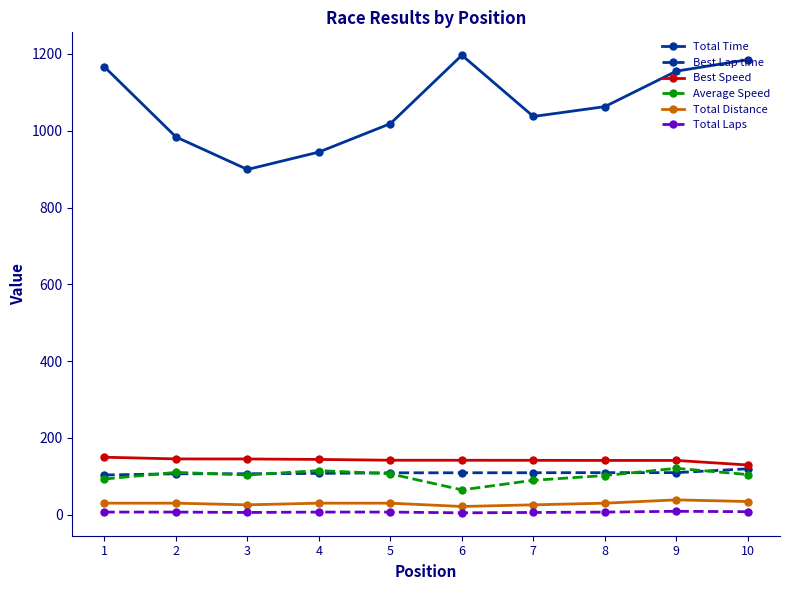

Which series has the widest spread of values?

Total Time